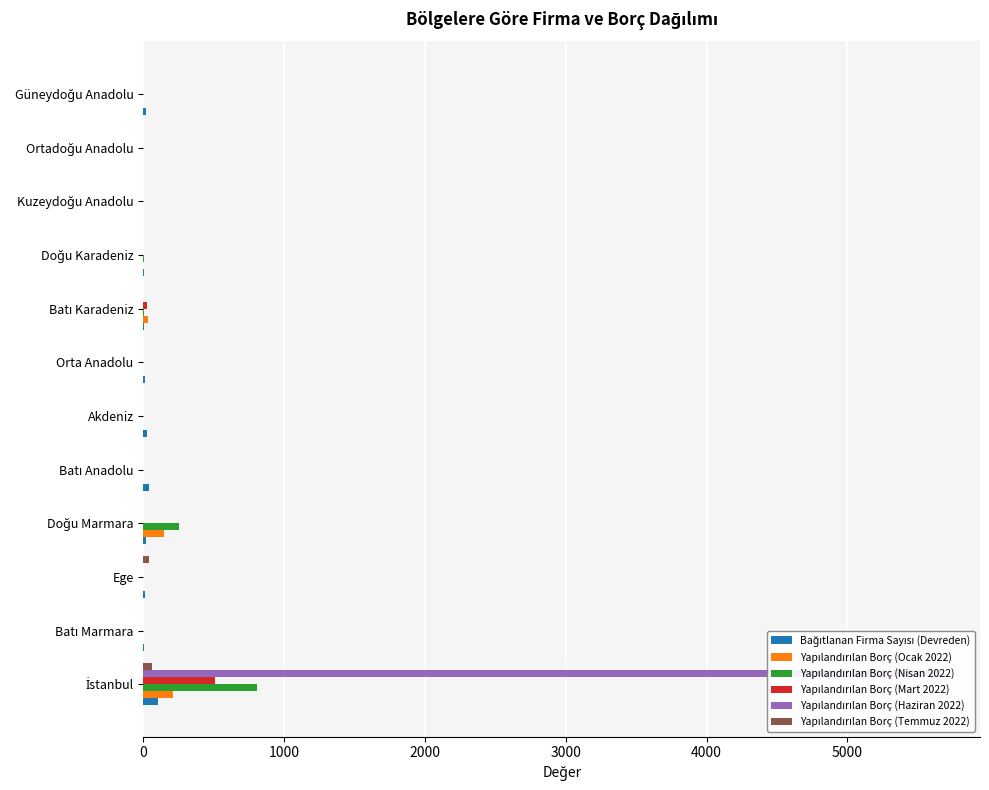

How many groups of bars are there?

12